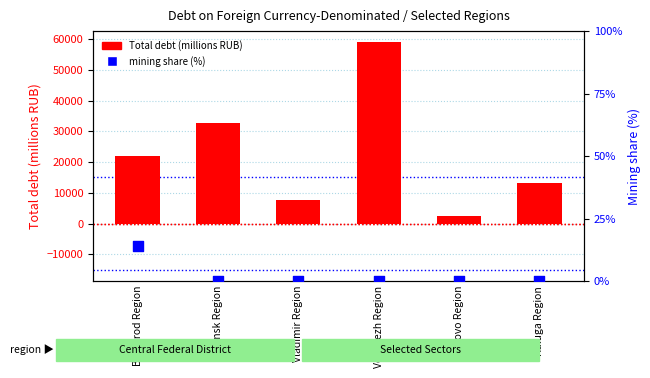

Which series has the largest total across all categories?

Total debt (millions RUB)